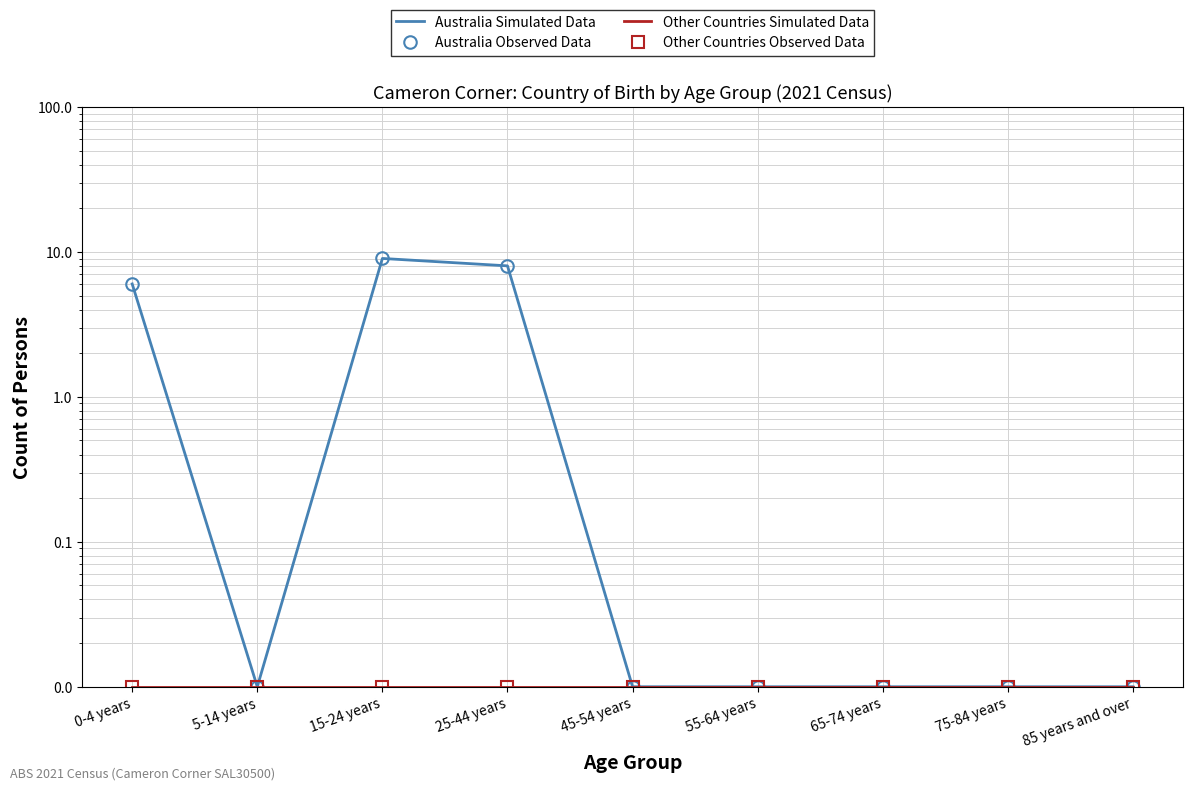

What is the label of the 1st point from the right?

85 years and over